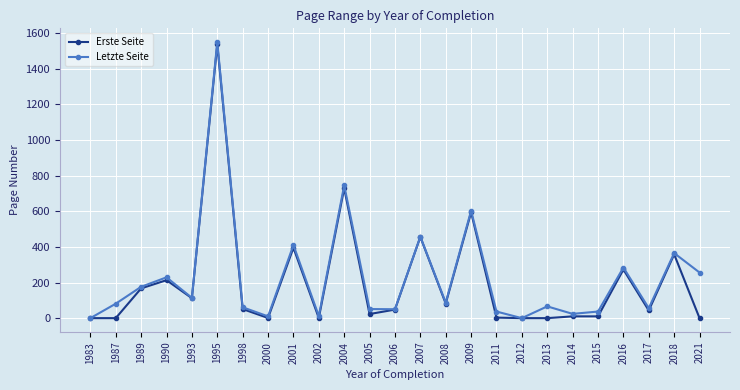

At which category is the sum across all series the highest?

1995